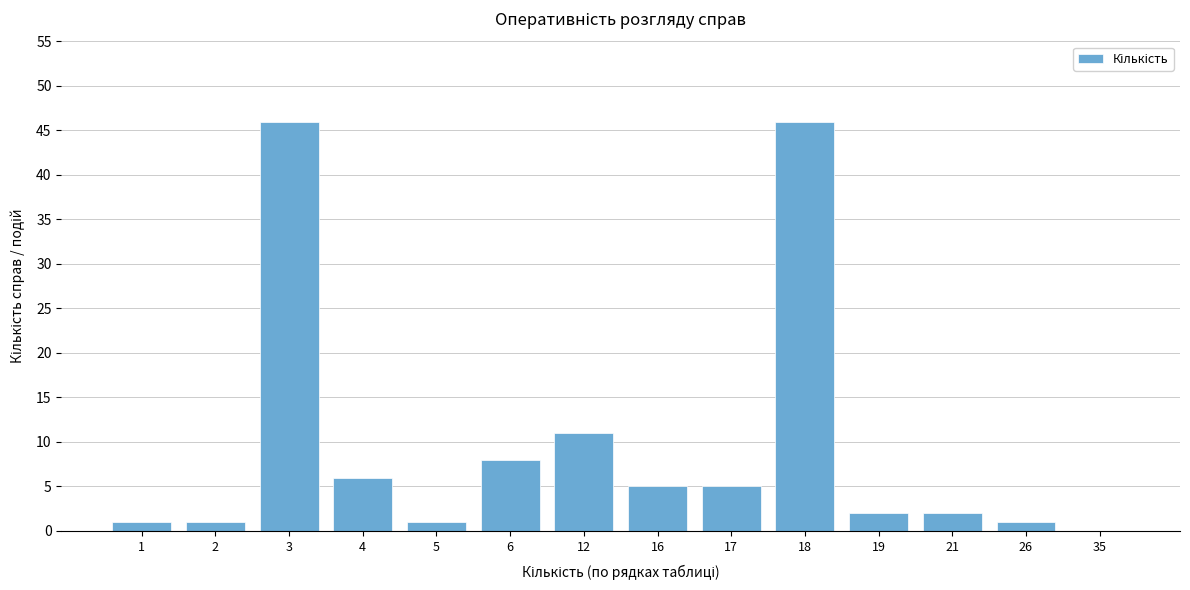

Reading left to right, transcribe all the data shown in this chart.

1=1	2=1	3=46	4=6	5=1	6=8	12=11	16=5	17=5	18=46	19=2	21=2	26=1	35=0